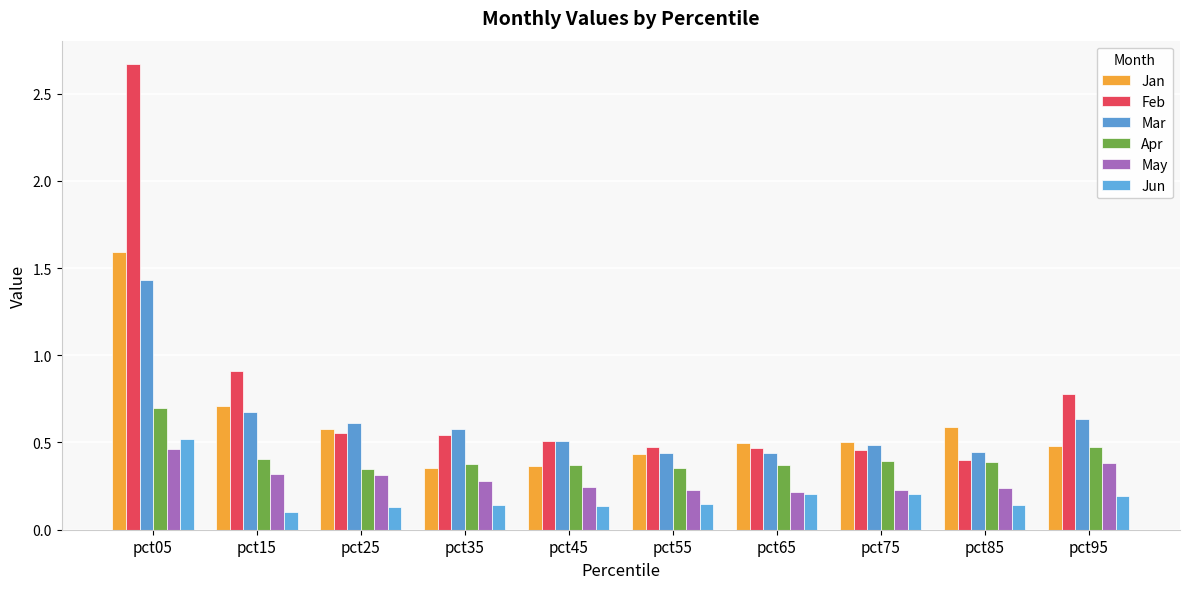

What is the value of the Apr bar at the 10th from the left?

0.5